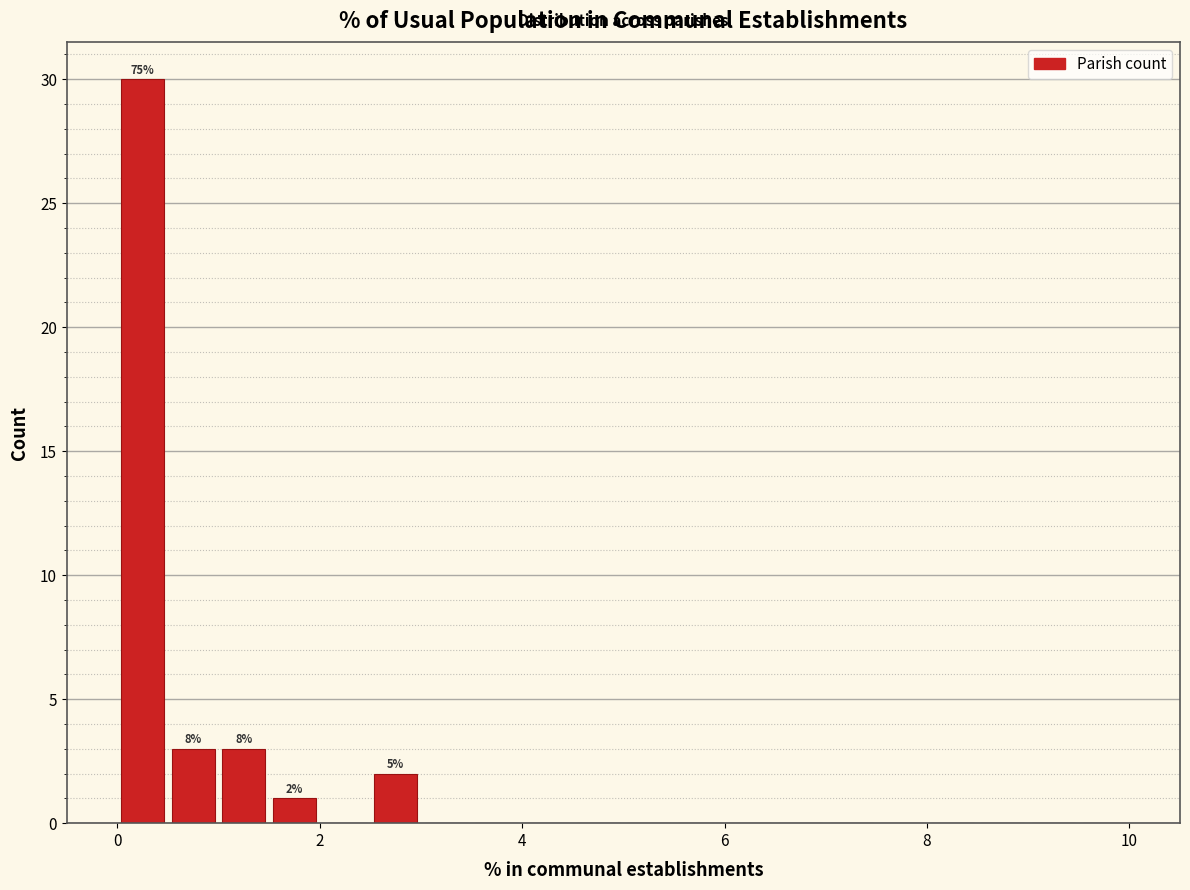

Around what value on the x-axis is the tallest bar? Give the approximate position of its centre, as read against the axis.

0.2